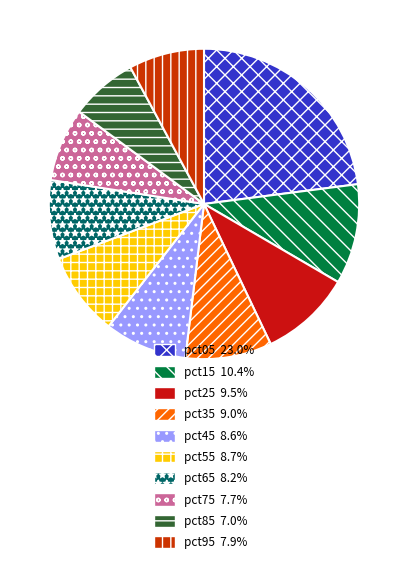

How many slices are in this pie chart?

10